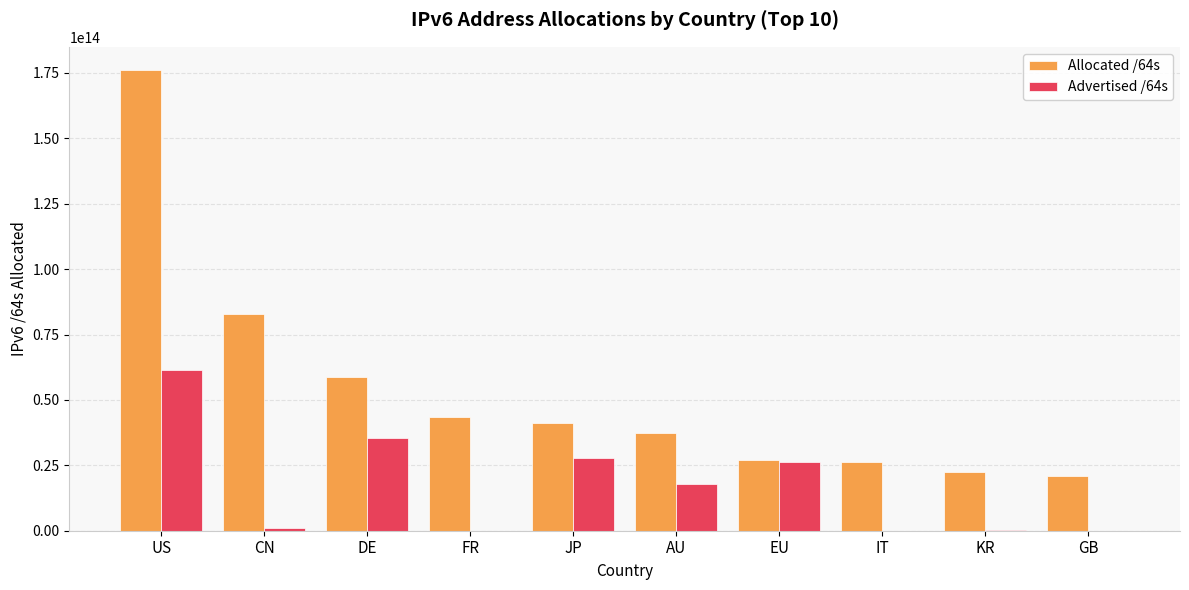

Which series has the largest total across all categories?

Allocated /64s